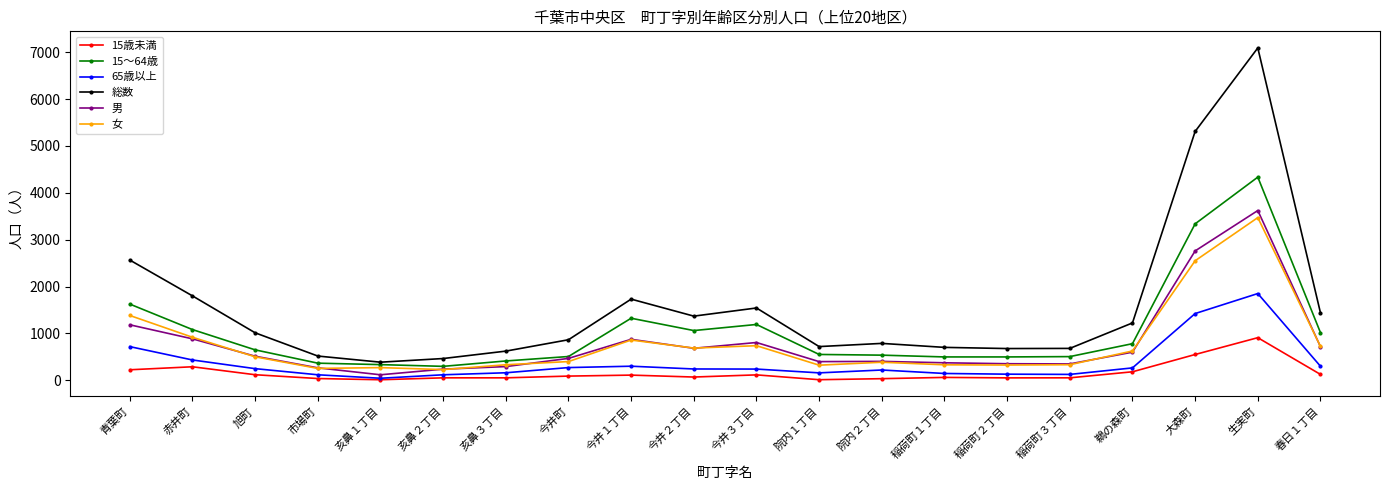

Is it true that 15～64歳 equals 139 at 稲荷町３丁目?

False